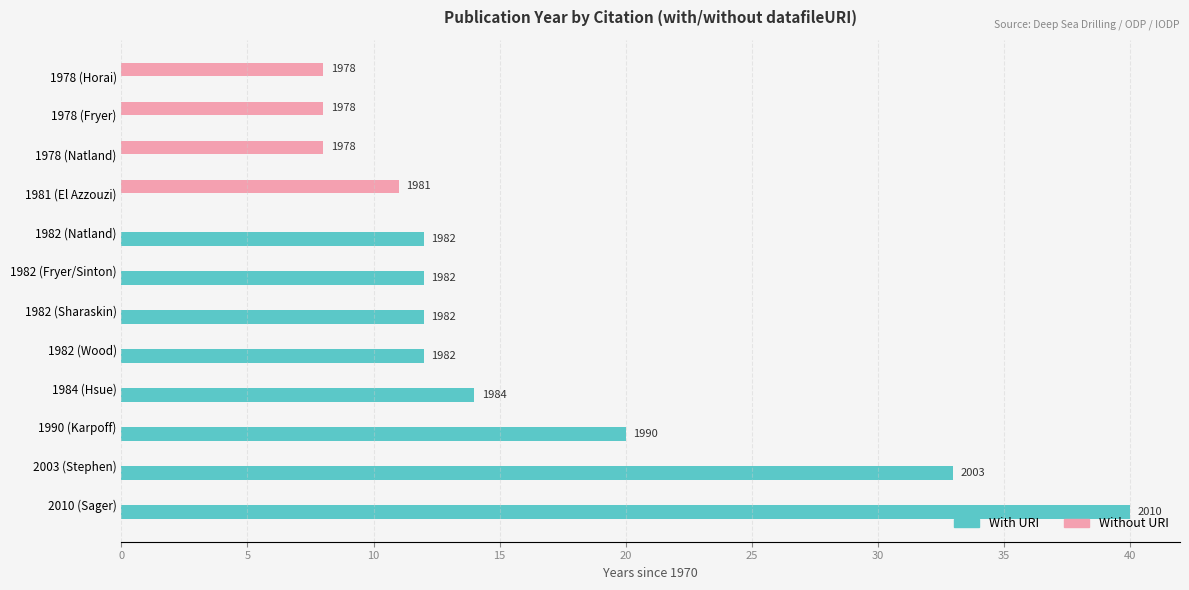

Count the number of categories in the chart.

12